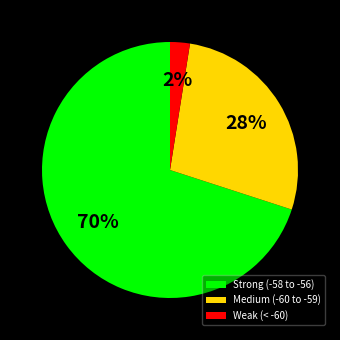

Rank the categories by value from lowest to highest.

Weak (< -60), Medium (-60 to -59), Strong (-58 to -56)